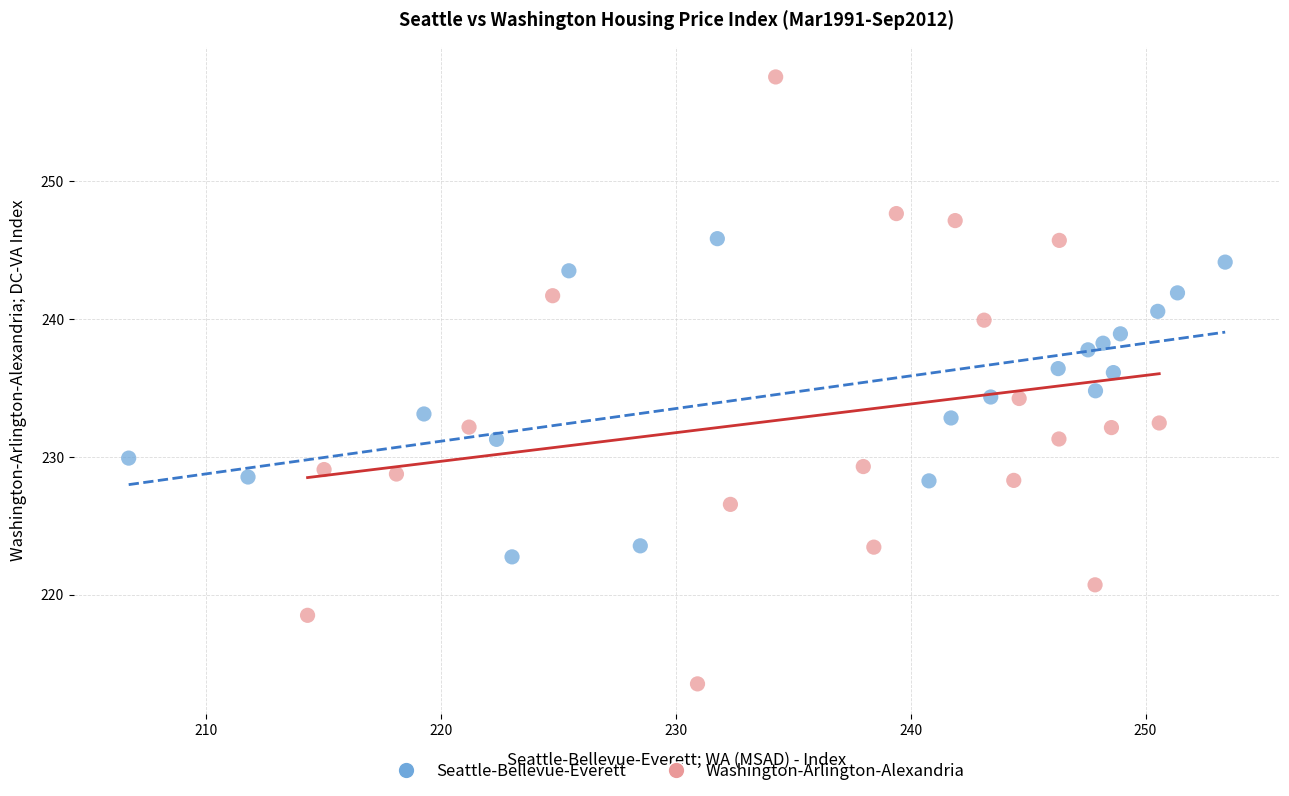

Which series reaches the maximum Y coordinate?

Washington-Arlington-Alexandria